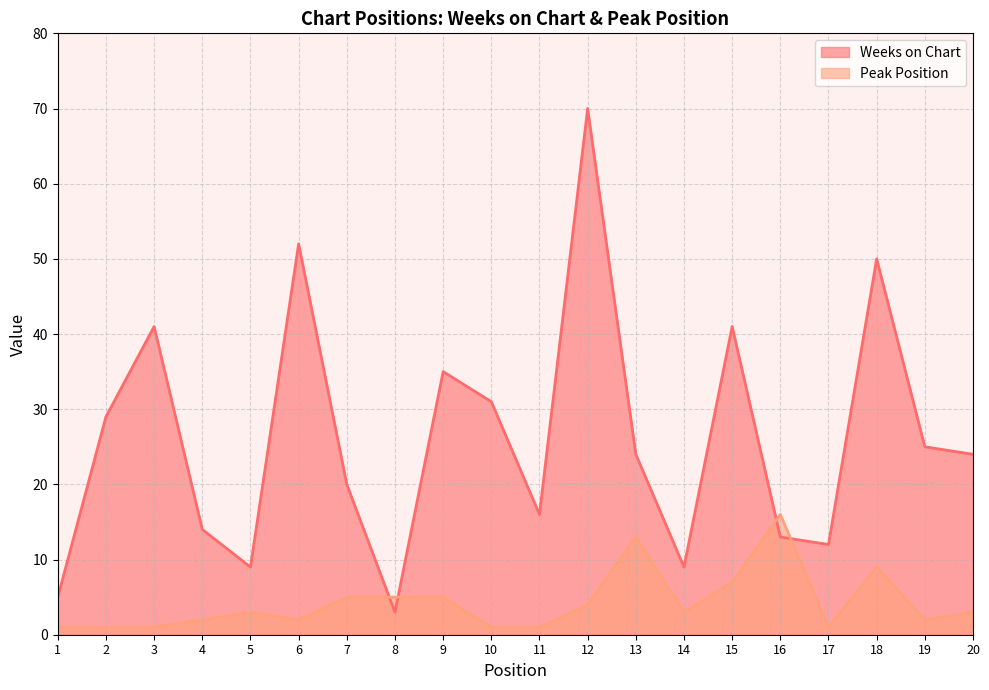

Is the value of Weeks on Chart at 19 greater than the value of Peak Position at 18?

Yes